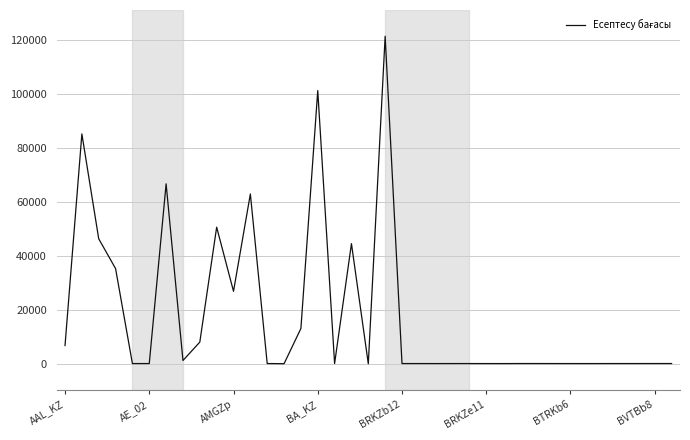

What is the maximum value shown in the chart?

121320.5